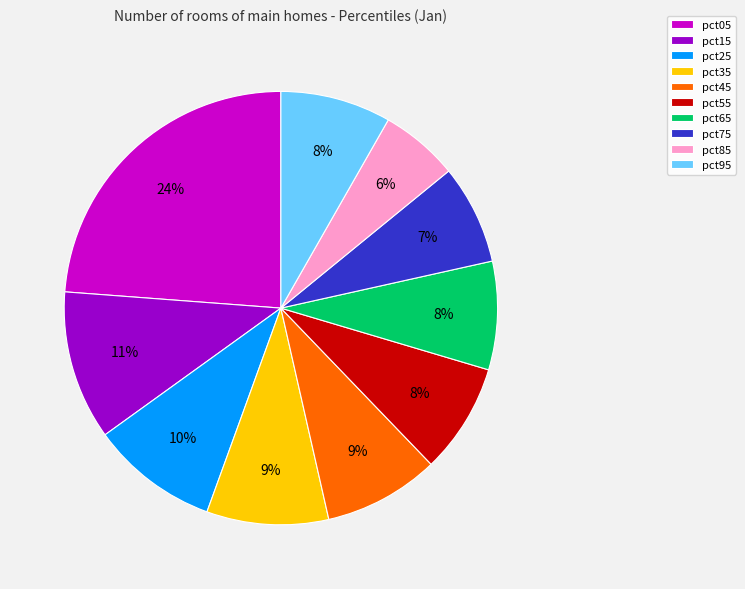

To the nearest percent, what percentage of the pie is pct45?

9%